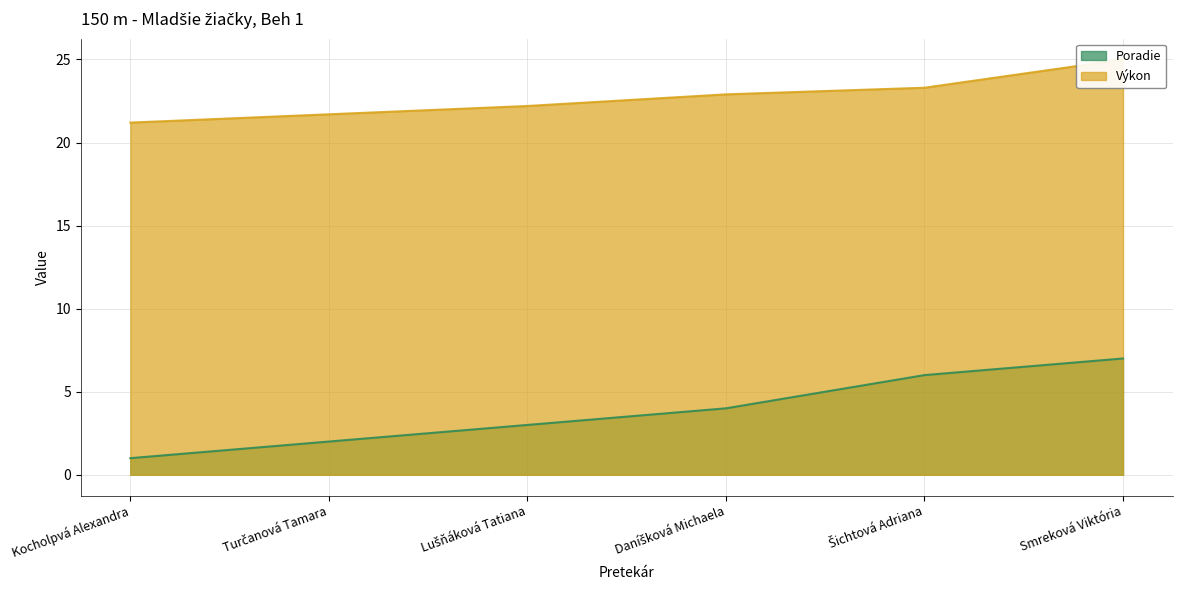

What is the value of the Poradie point at the 5th from the left?

6.0